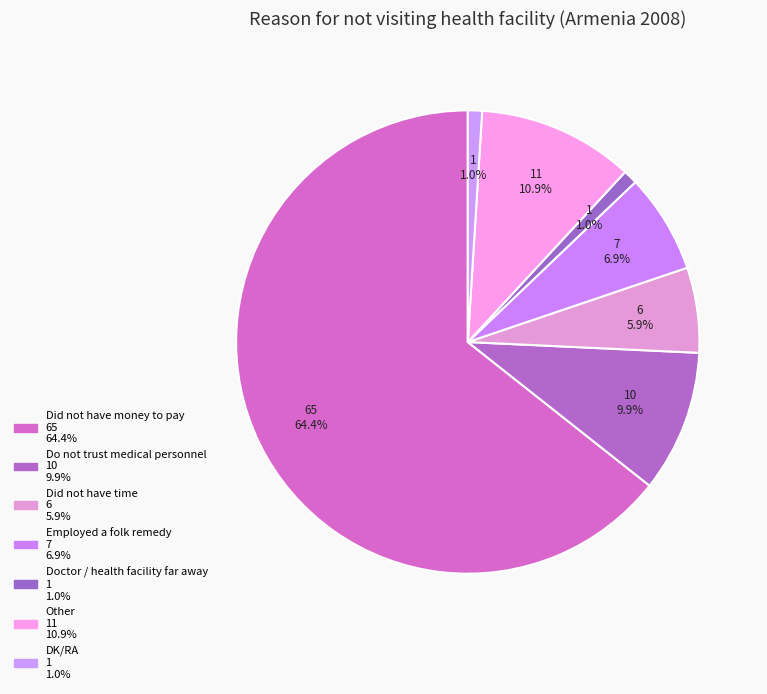

How many slices are in this pie chart?

7